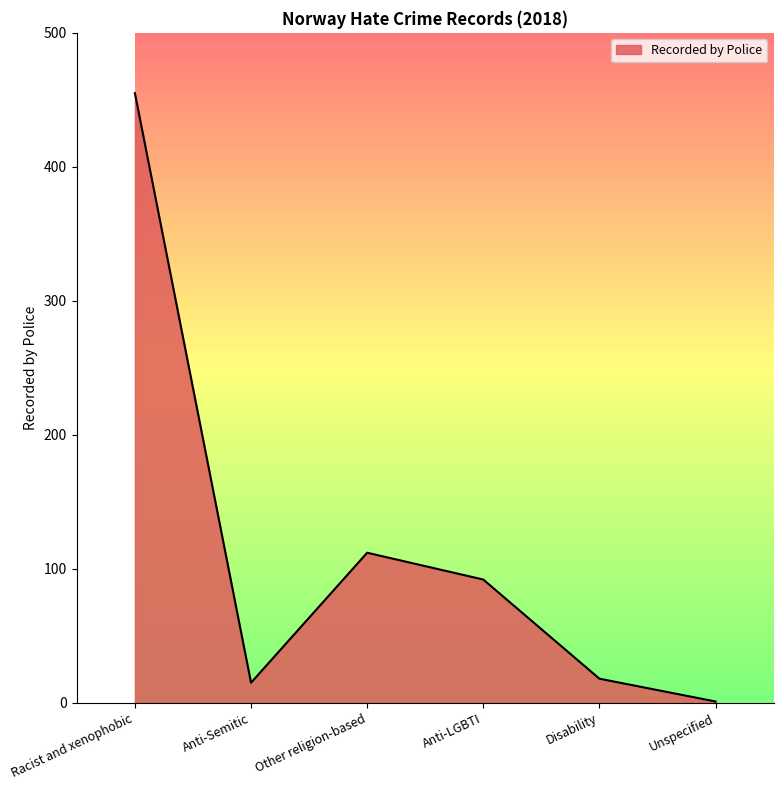

Reading left to right, list all the values displayed in this chart.

455	15	112	92	18	1